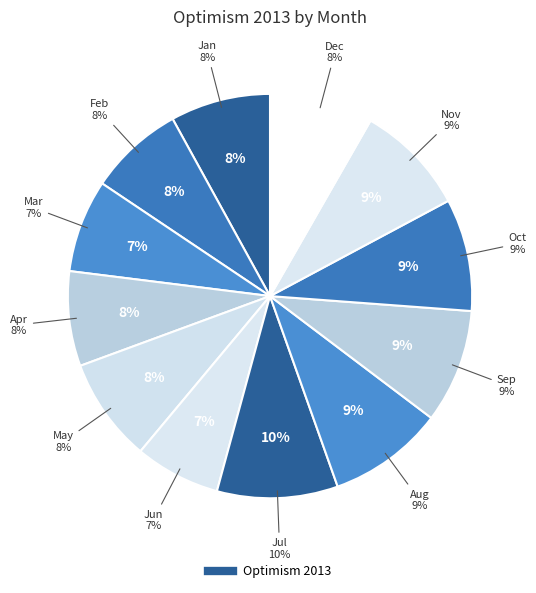

Is Feb the majority of the pie?

No